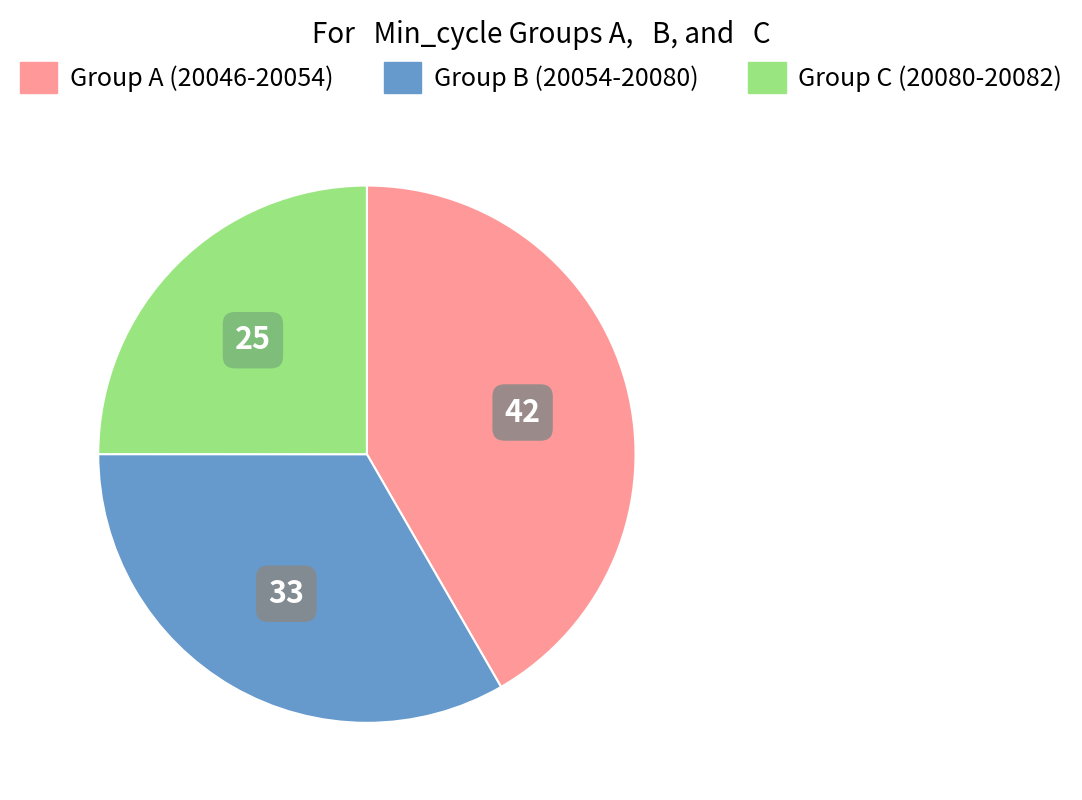

How many segments does this pie chart have?

3